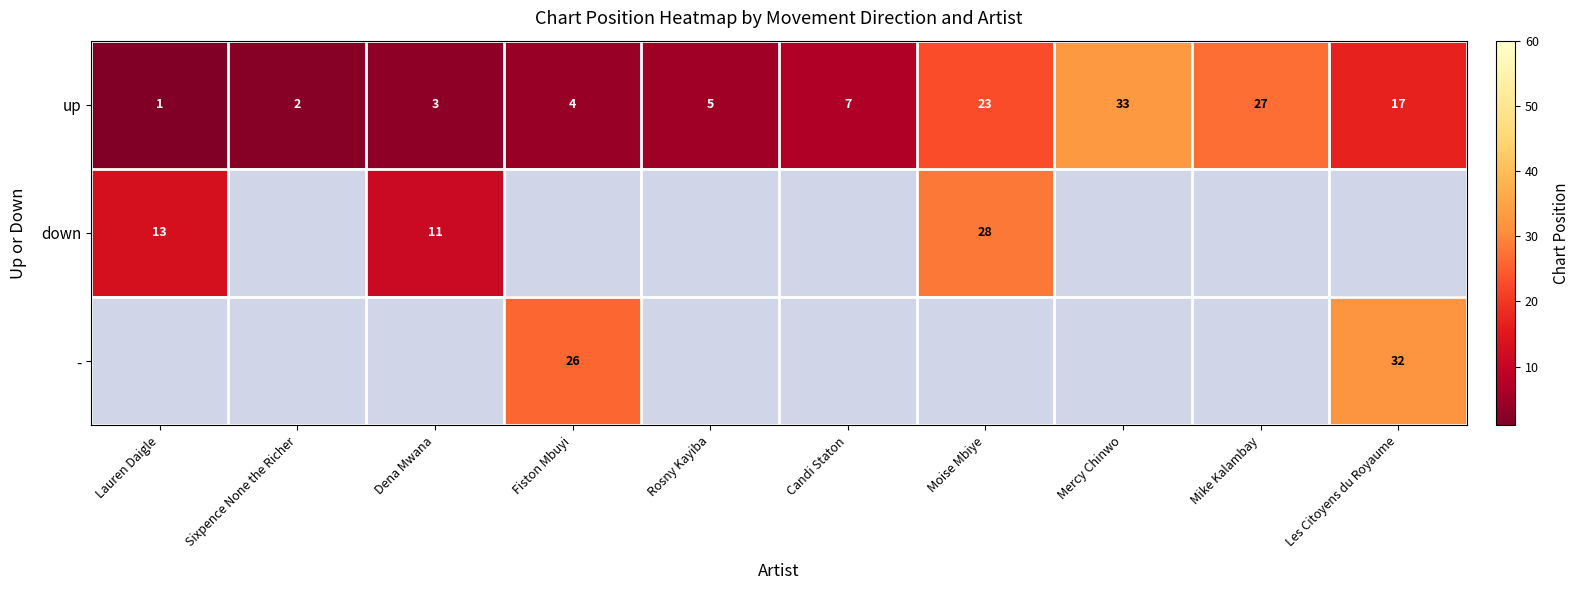

The value of up at Candi Staton is 7. True or false?

True